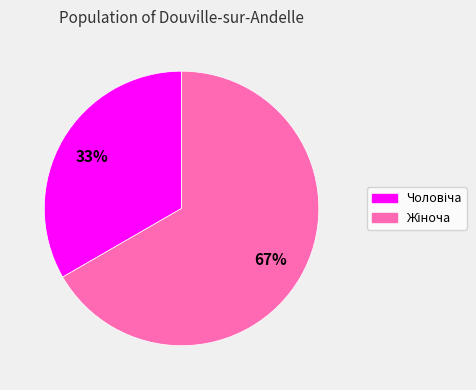

Does any single category account for the majority?

Yes